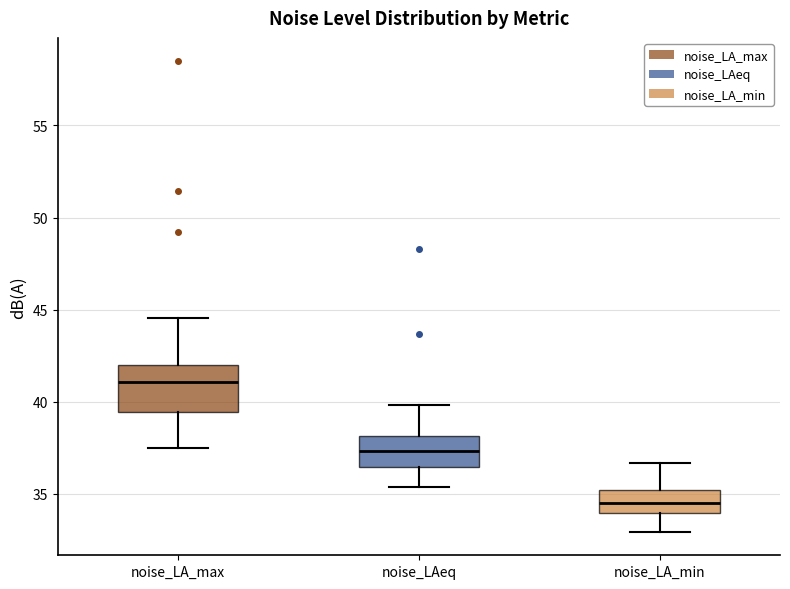

Reading left to right, read every box against the y-axis: the position of its median line, the range the box covers, and the ends of its whiskers. The values are not printed on the chart, so give them approximately, as read against the axis.

noise_LA_max: median 41.0, box 39.5 to 42.0, whiskers 37.5 to 44.5
noise_LAeq: median 37.5, box 36.5 to 38.0, whiskers 35.5 to 40.0
noise_LA_min: median 34.5, box 34.0 to 35.0, whiskers 33.0 to 36.5